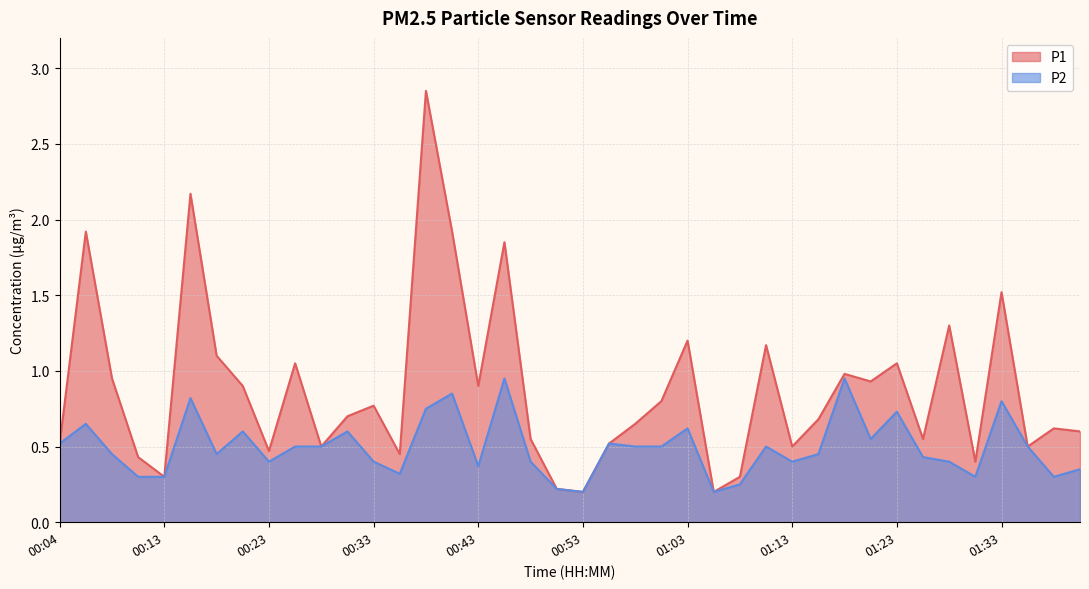

True or false: P1 and P2 intersect in this chart.

False